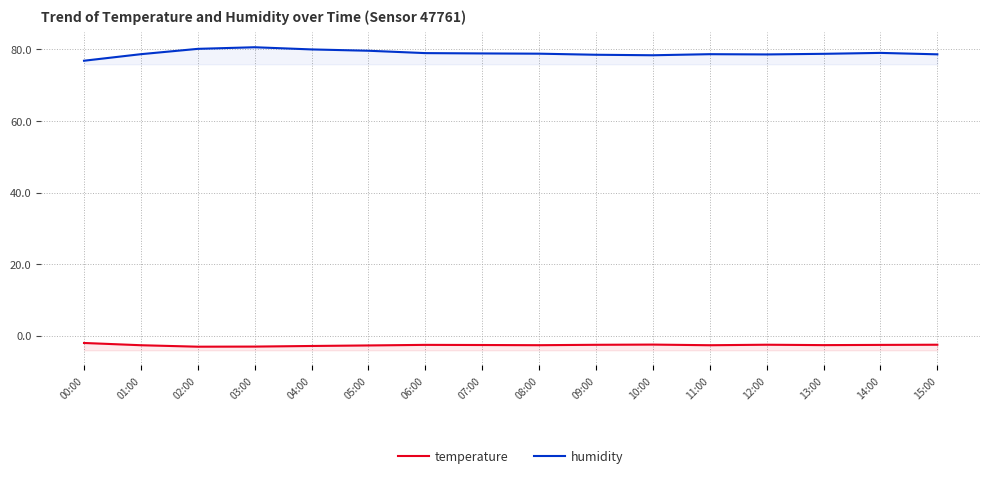

What position from the left is 12:00?

13